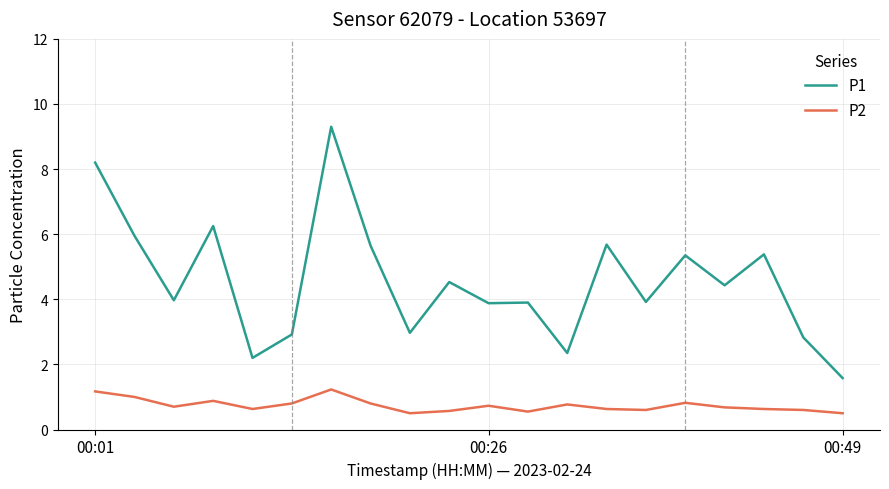

List the series in order of their peak value, lowest first.

P2, P1